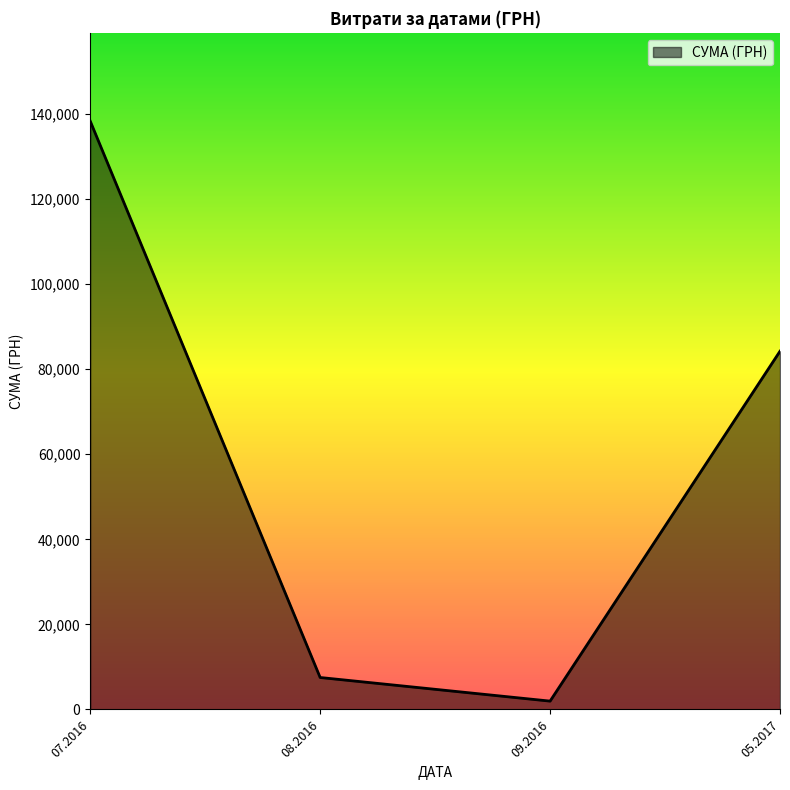

Is it true that the value at 07.2016 is 201019.6?

False